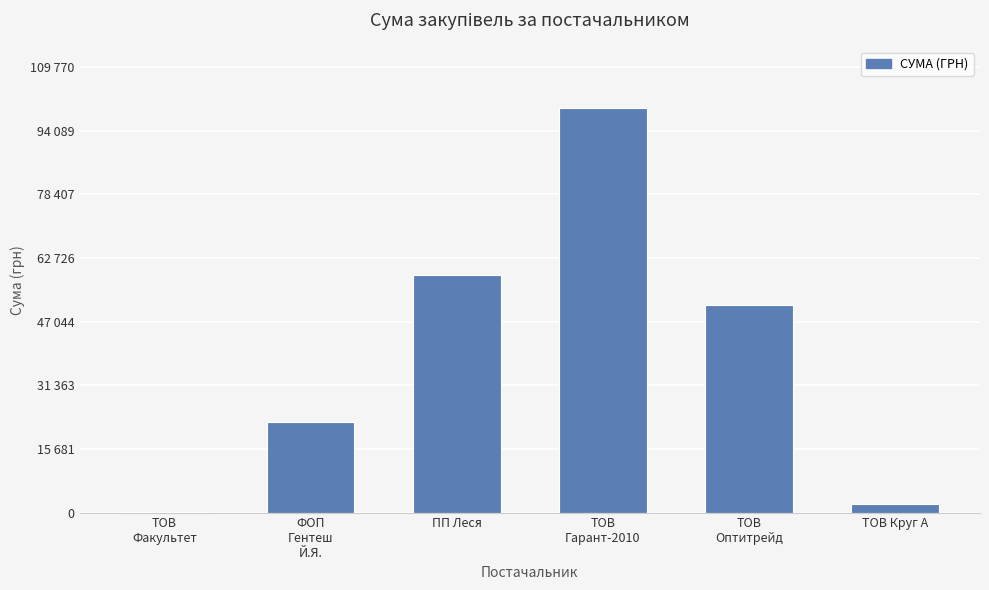

What is the change in value from ФОП
Гентеш
Й.Я. to ПП Леся?

+36186.0